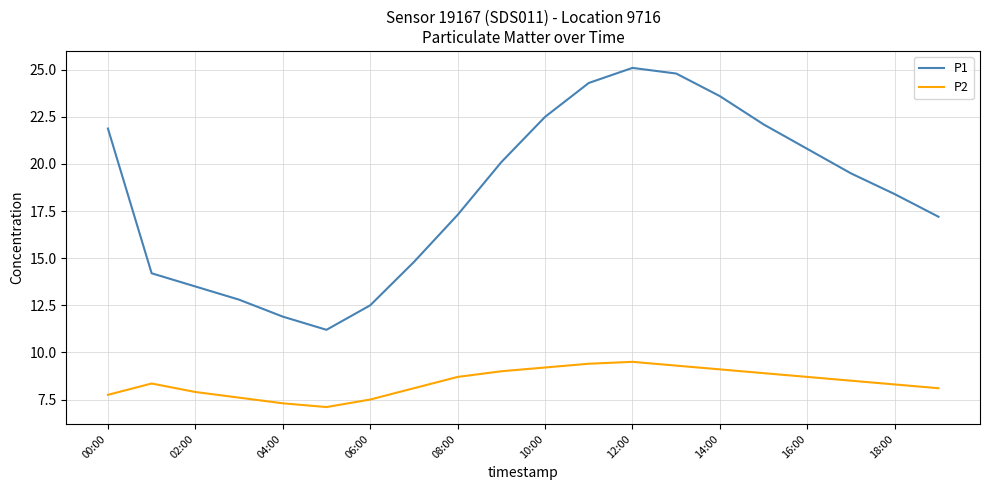

Which series has the largest range (max minus min)?

P1